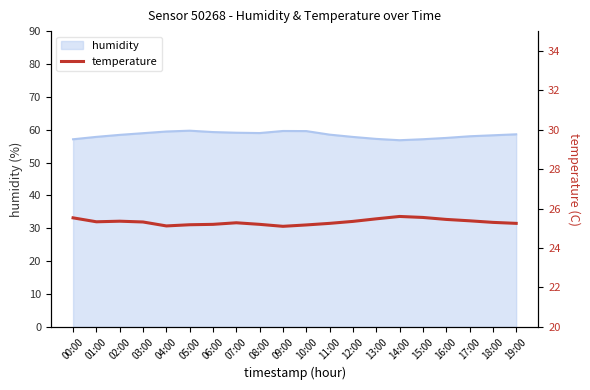

At which label is the value closest to 25?

09:00